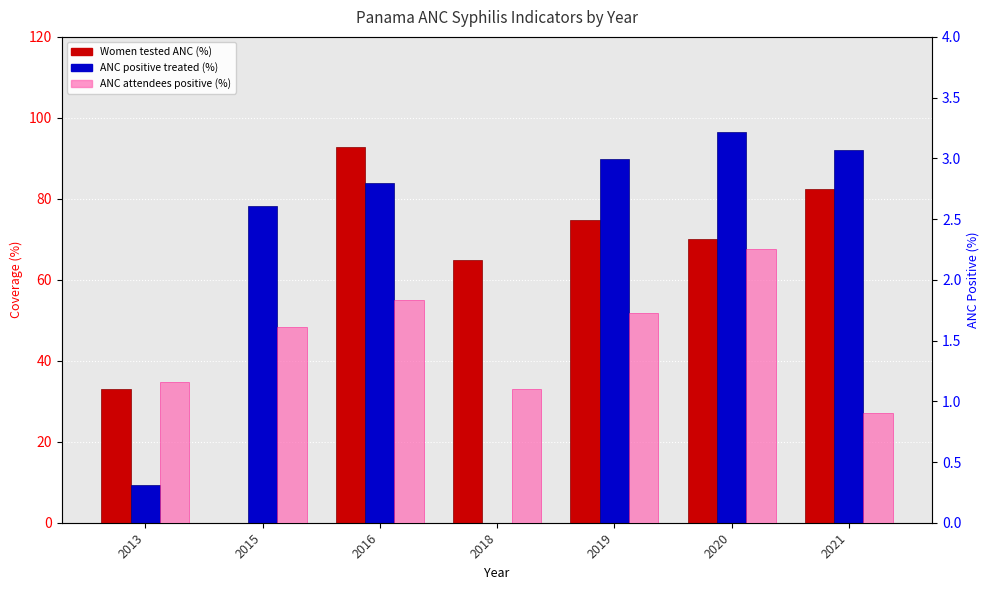

Is the value of ANC positive treated (%) at 2016 greater than the value of Women tested ANC (%) at 2019?

Yes